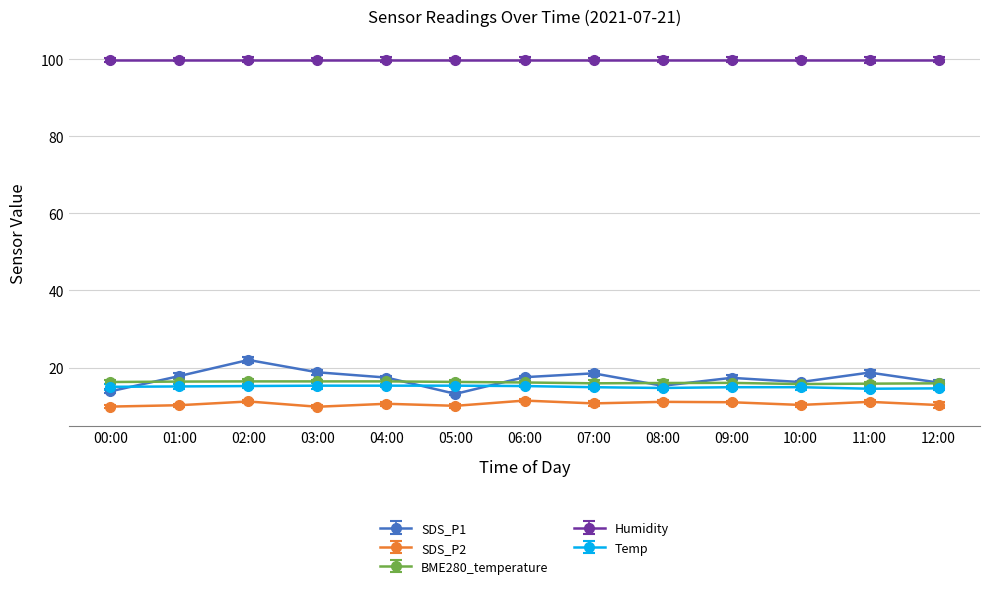

What is the spread (max minus min) of values at 07:00?

89.2